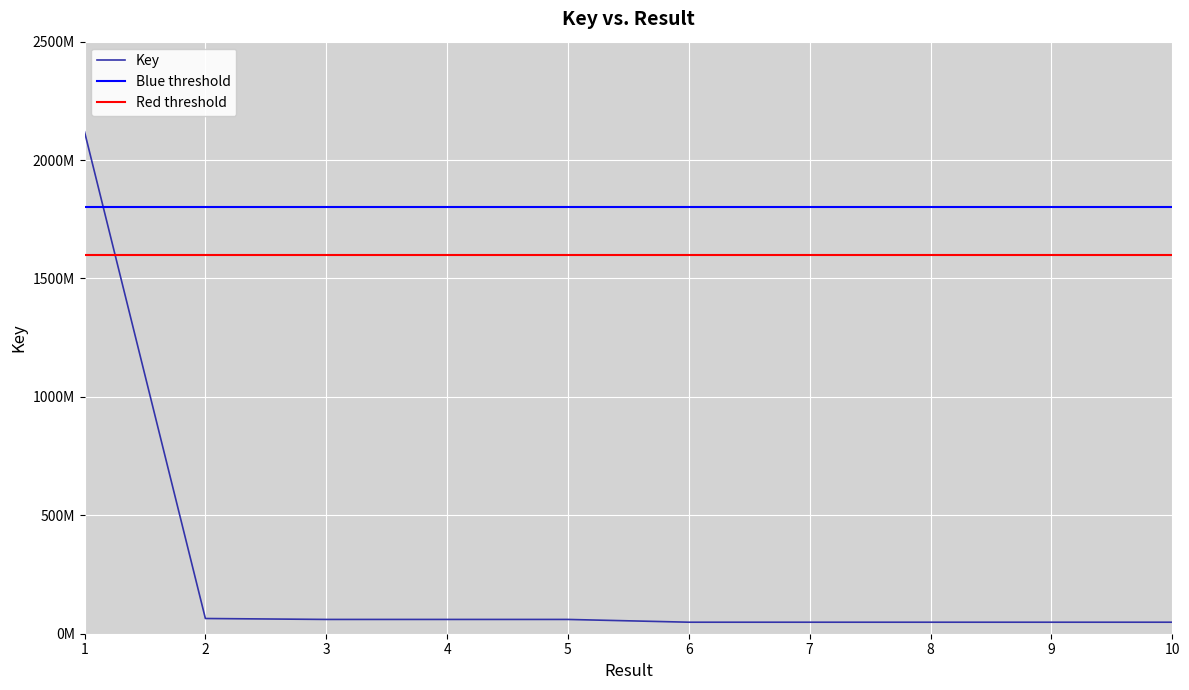

Reading left to right, what are all the values shown in this chart?

1=2119485251	1=2119485251	2=64279585	2=64279585	3=60308329	3=60308329	4=60309263	4=60309263	5=60313706	5=60313706	6=48629744	6=48629744	7=48630350	7=48630350	8=48630092	8=48630092	9=48626850	9=48626850	10=48629402	10=48629402